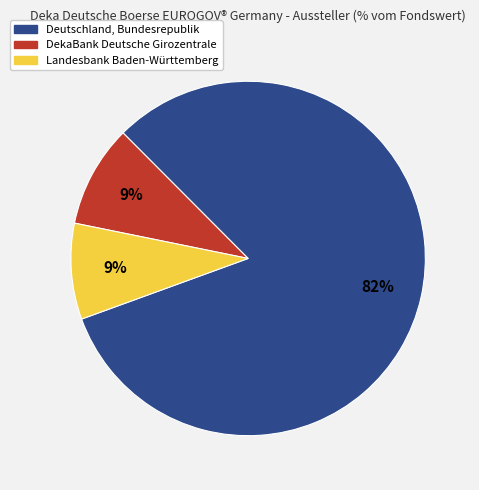

Which category has the biggest portion of the pie?

Deutschland, Bundesrepublik